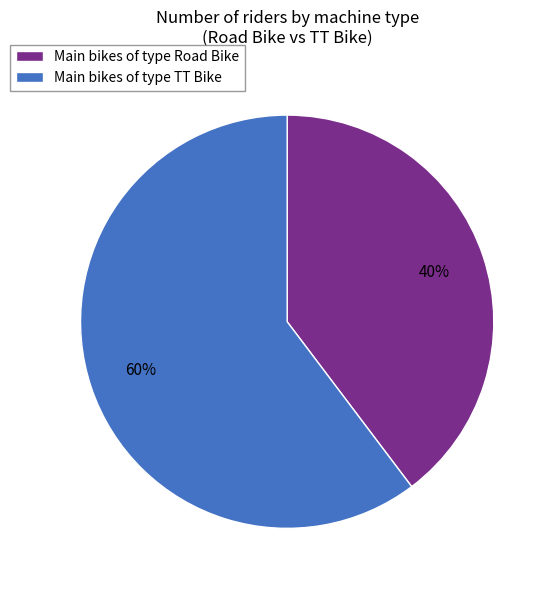

Is it true that Main bikes of type Road Bike is 40% of the pie?

True